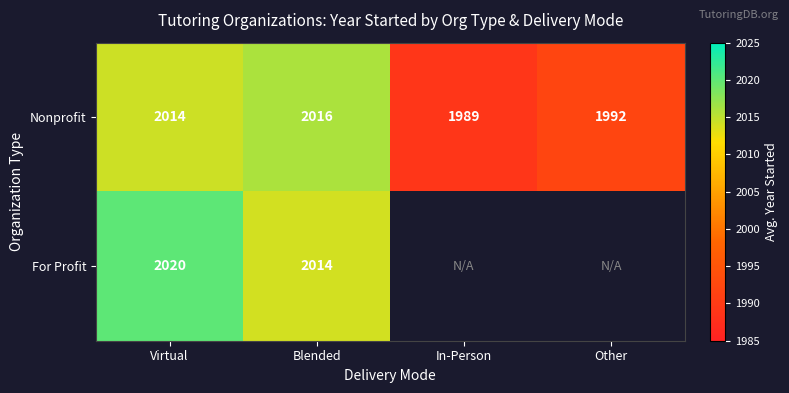

At which label is Nonprofit closest to 2002?

Other